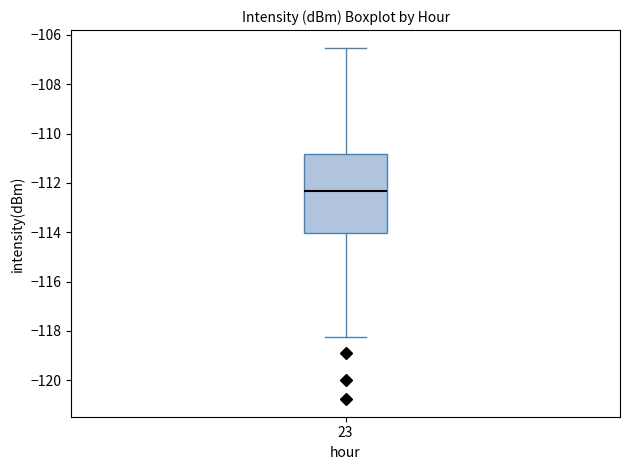

Where is the lower edge of the box at x = 23 on the y-axis? The values are not printed on the chart, so give them approximately, as read against the axis.

-114.0